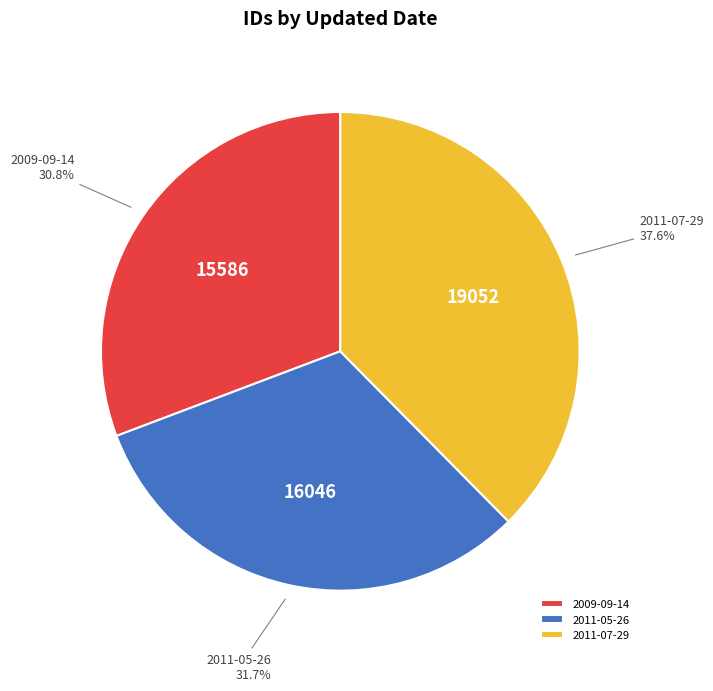

The 2011-05-26 slice represents 32% of the pie. True or false?

True